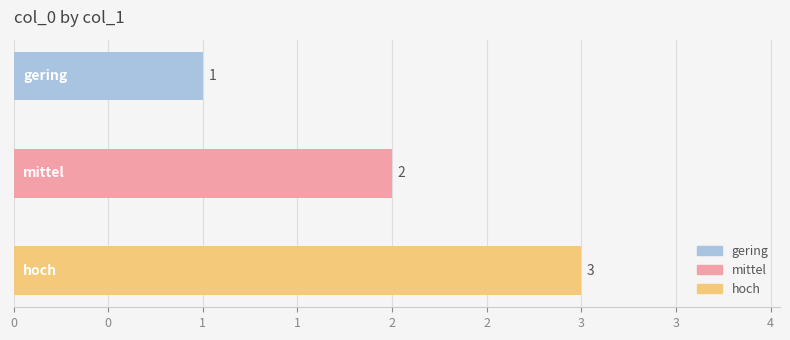

What is the change in value from gering to hoch?

+2